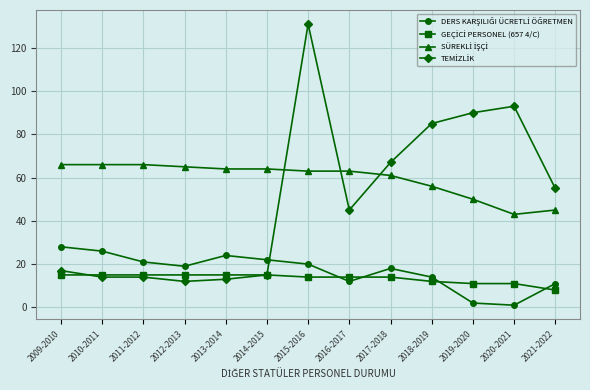

What is the label of the 4th point from the left?

2012-2013